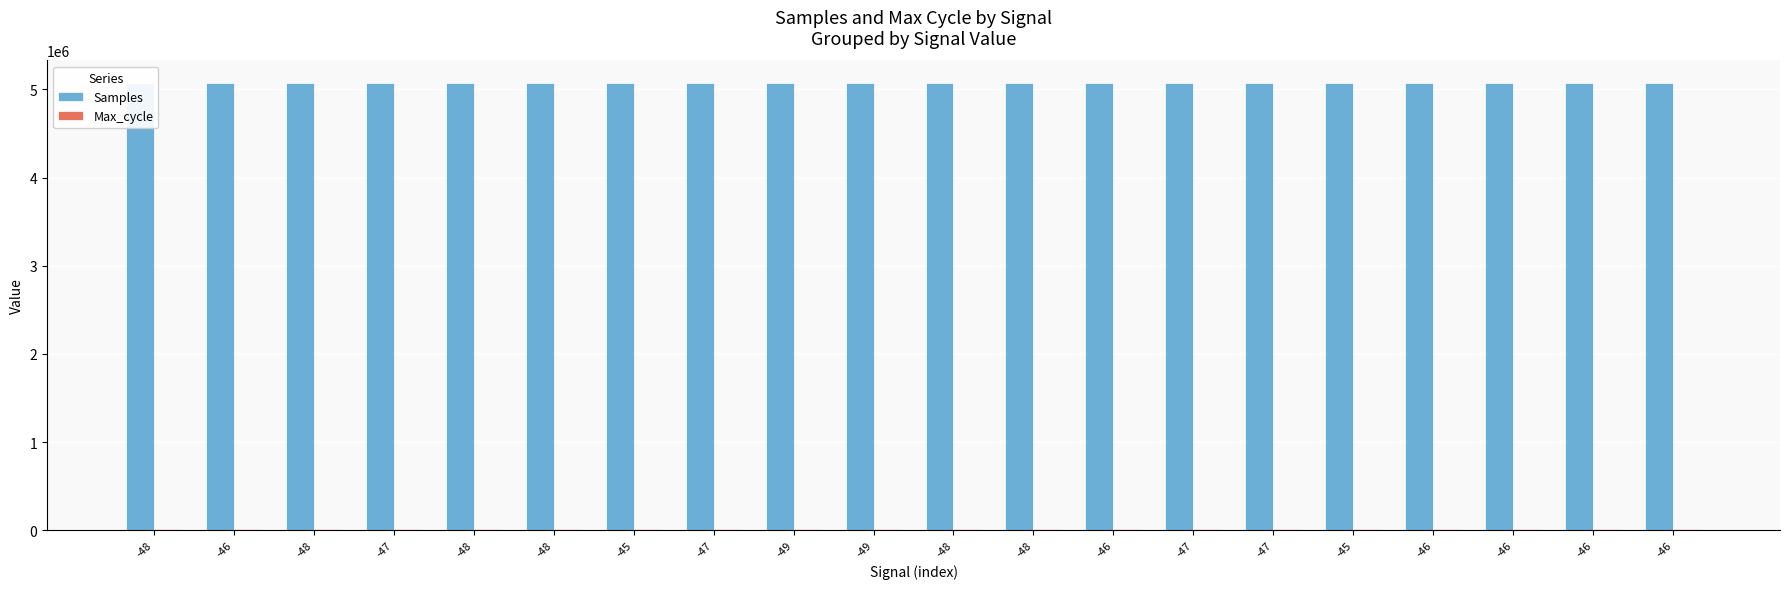

What is the minimum value shown in the chart?

20032